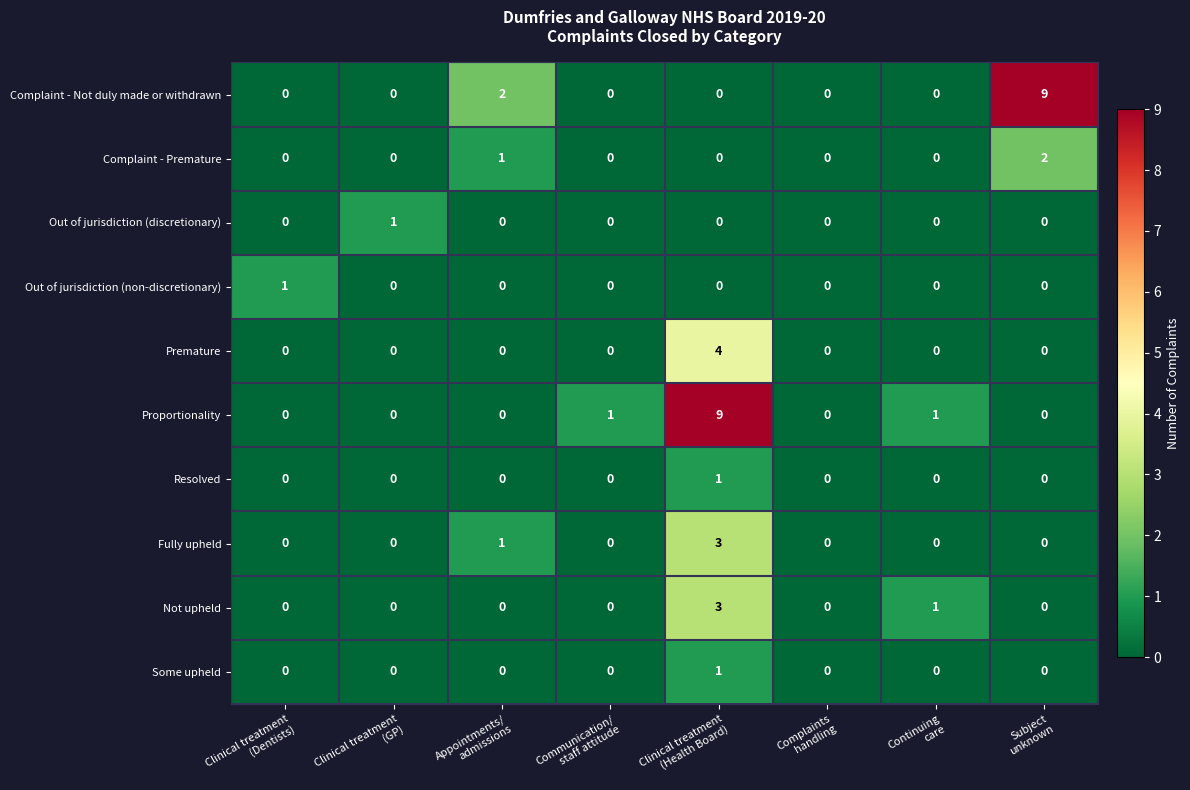

Count the Not upheld values in the range 0 to 1.

7